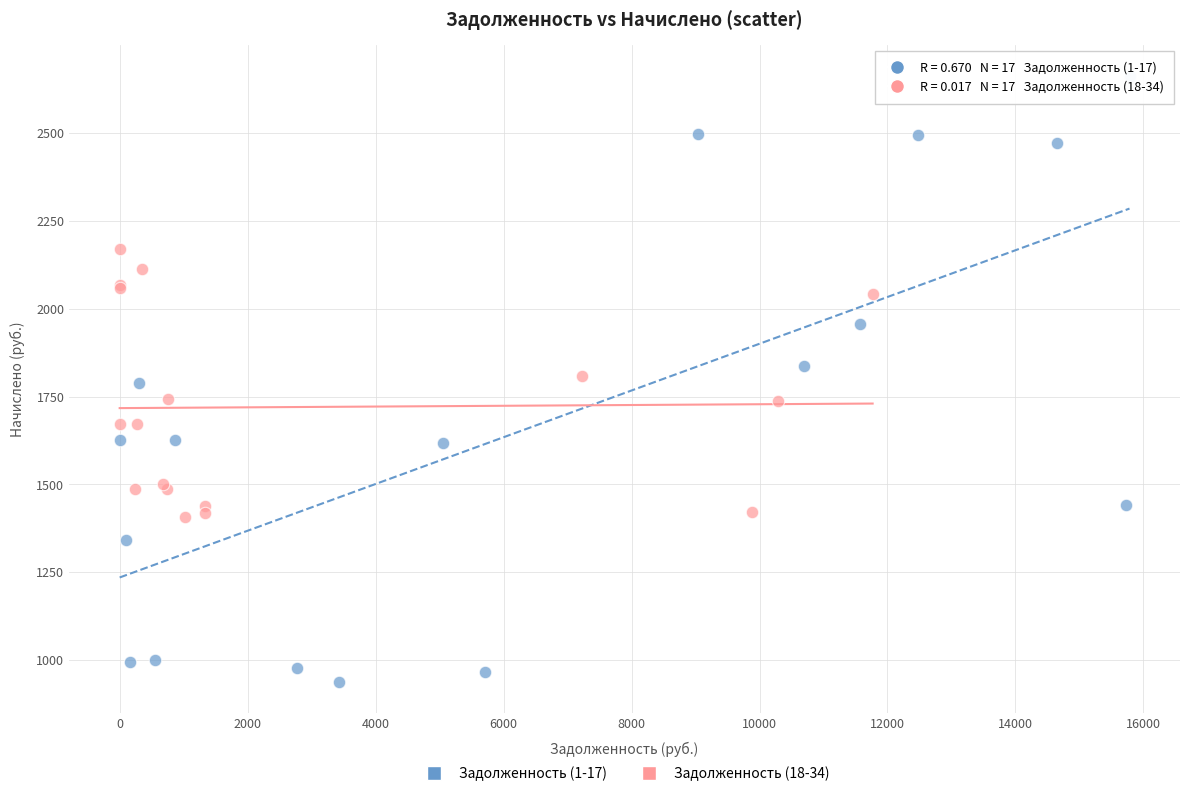

Which series reaches the minimum Y coordinate?

Задолженность (1-17)